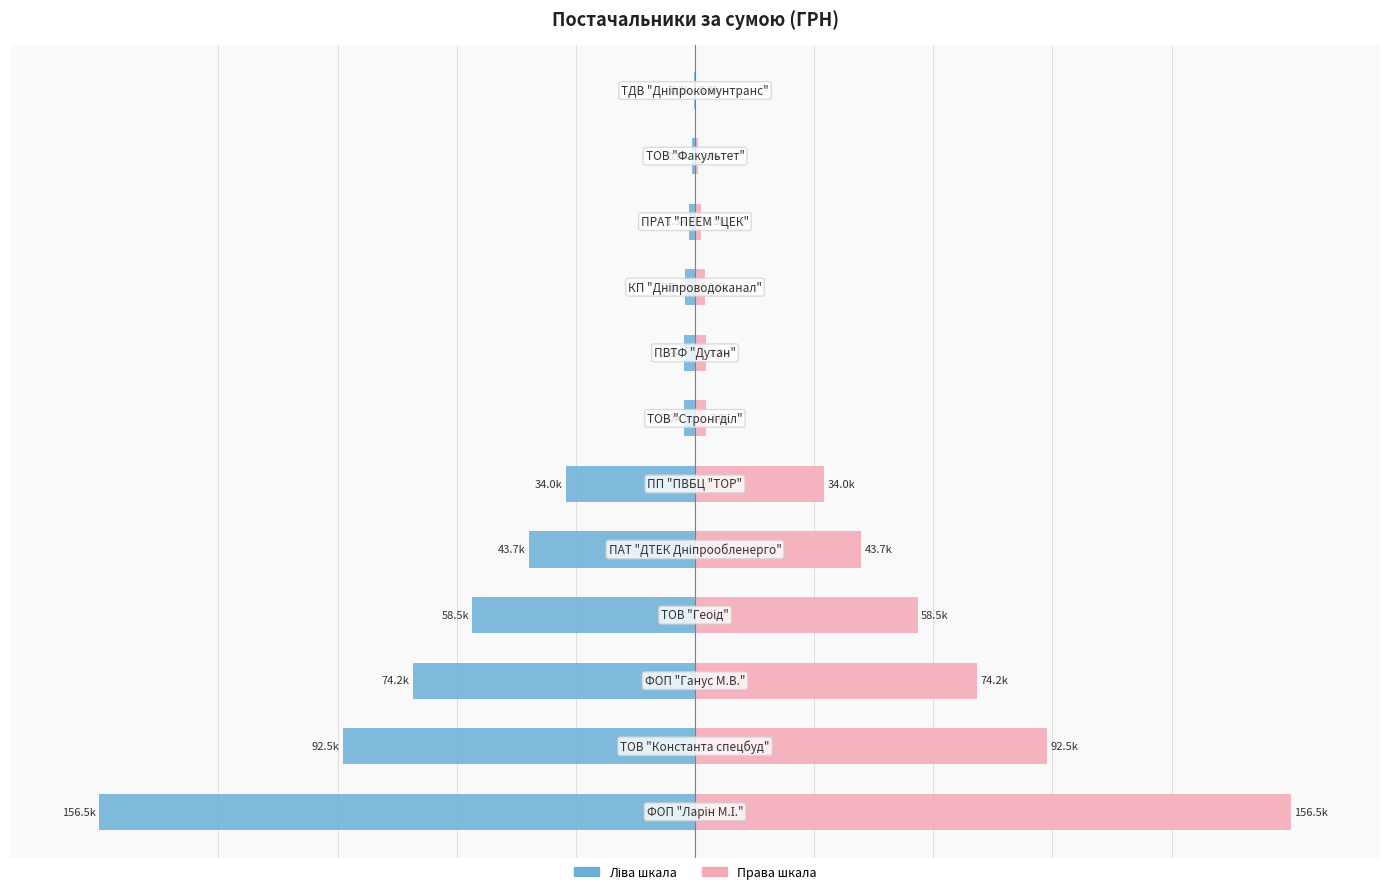

How many groups of bars are there?

12